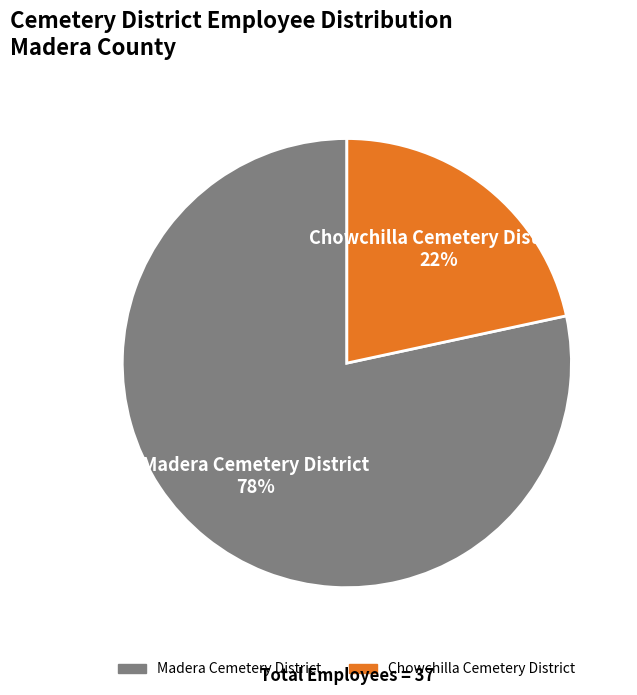

What is the ratio of the value at Chowchilla Cemetery District to the value at Madera Cemetery District?

0.3